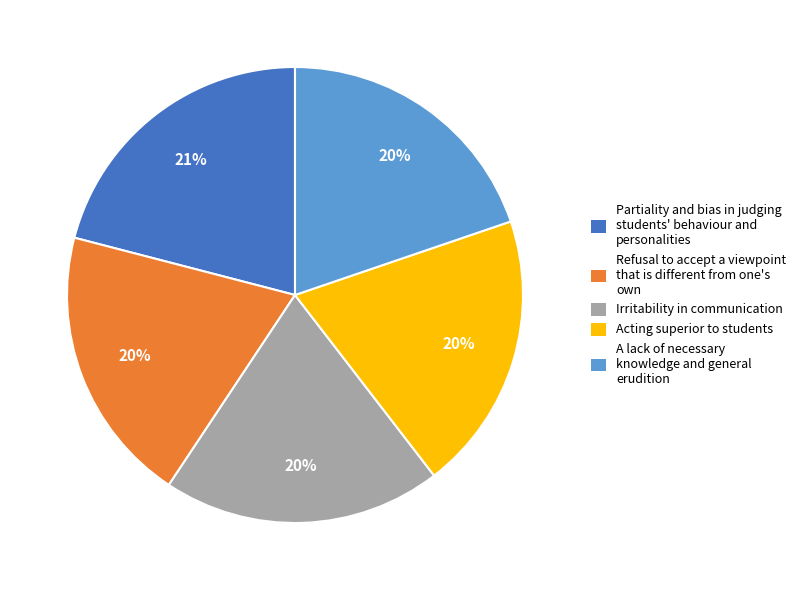

Combined, do Irritability in communication and Partiality and bias in judging students' behaviour and personalities account for over 50%?

No